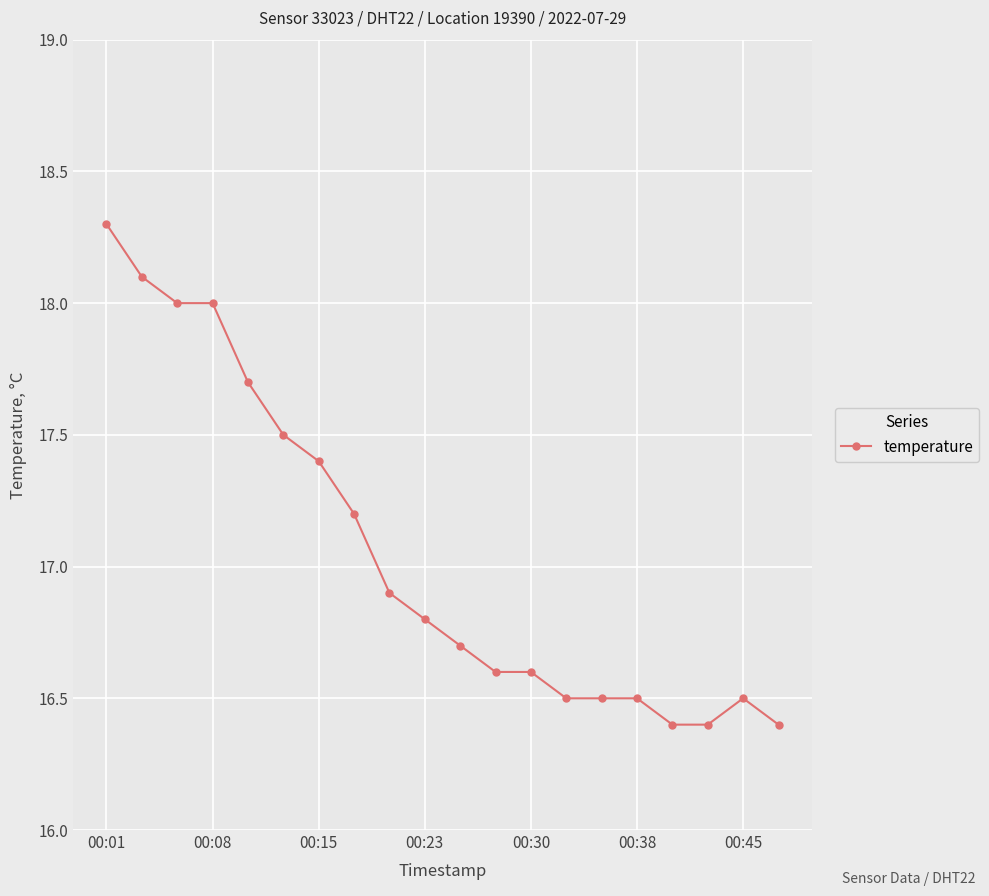

What is the greatest value displayed?

18.3